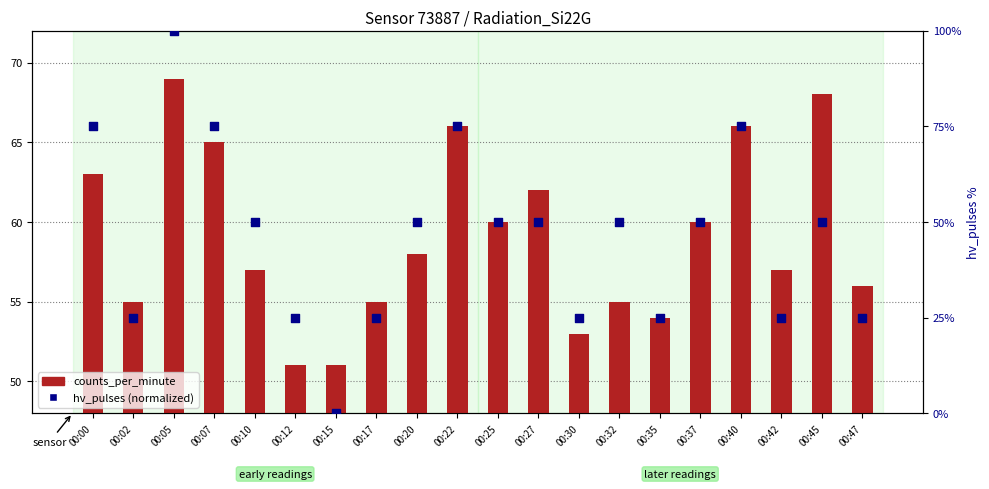

Which series contains the lowest Y value?

hv_pulses (normalized)